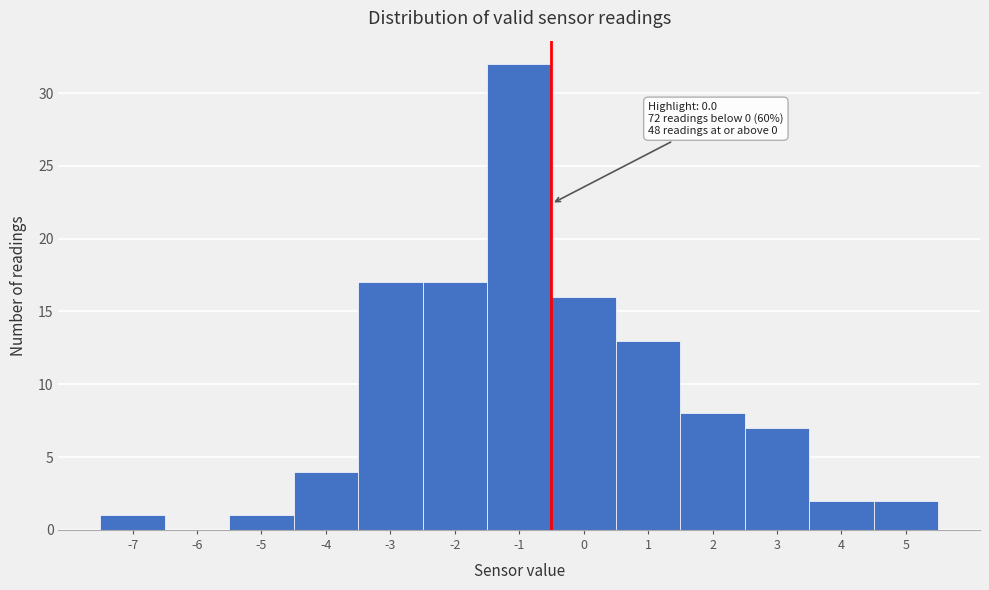

Reading right to left, list all the values displayed in this chart.

5=2	4=2	3=7	2=8	1=13	0=16	-1=32	-2=17	-3=17	-4=4	-5=1	-6=0	-7=1